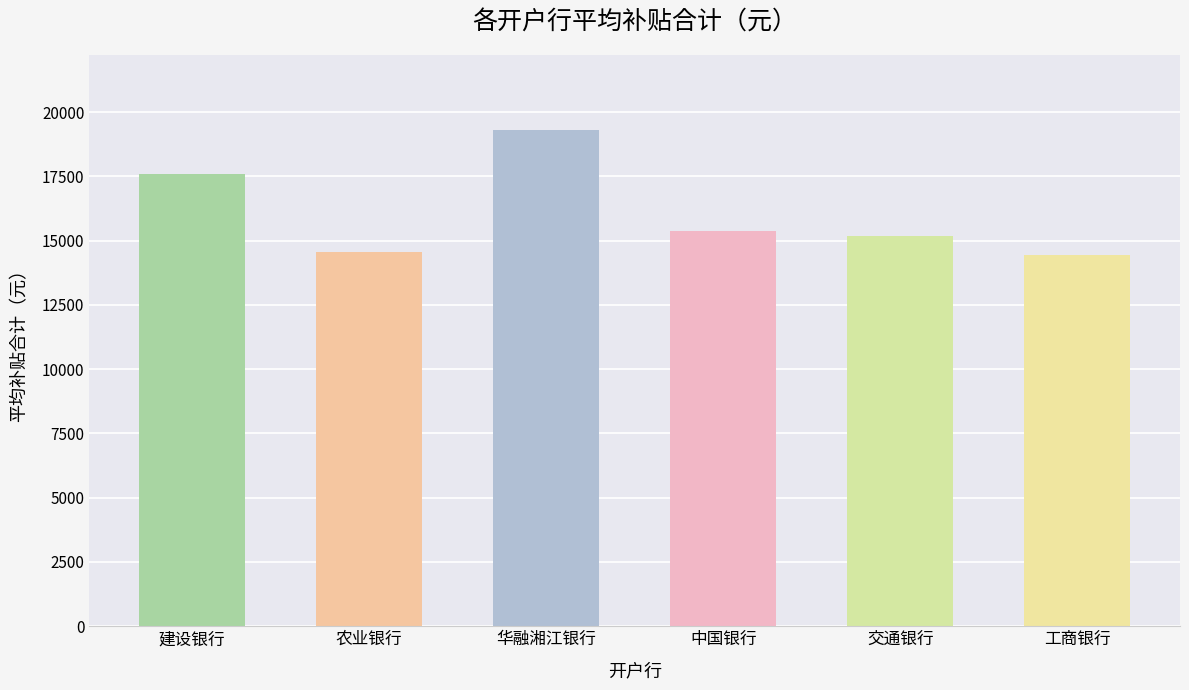

What is the ratio of the value at 交通银行 to the value at 华融湘江银行?

0.8